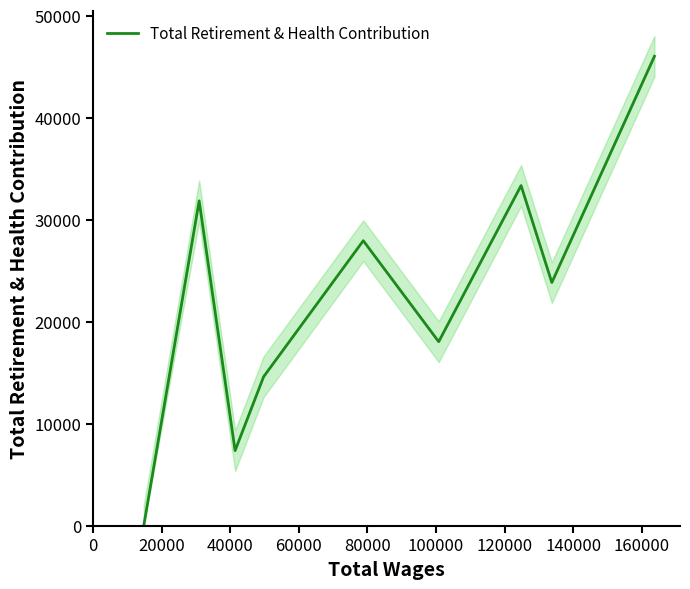

What is the approximate value at 160000?

46048